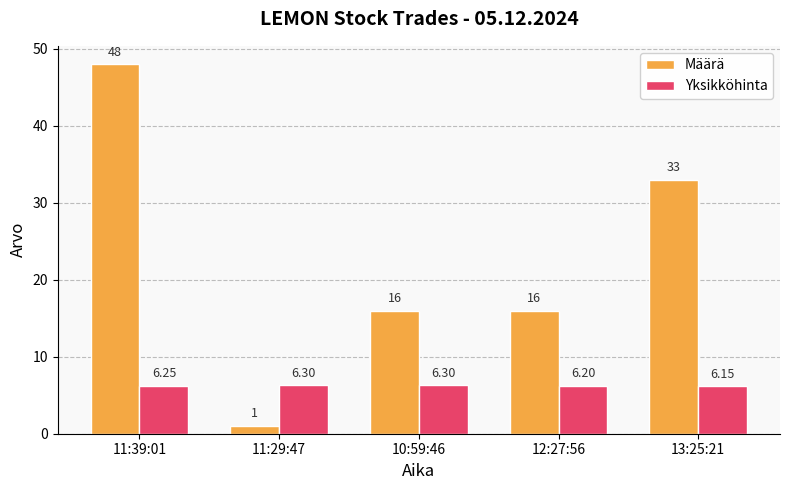

What are all the series names shown in the legend?

Määrä, Yksikköhinta